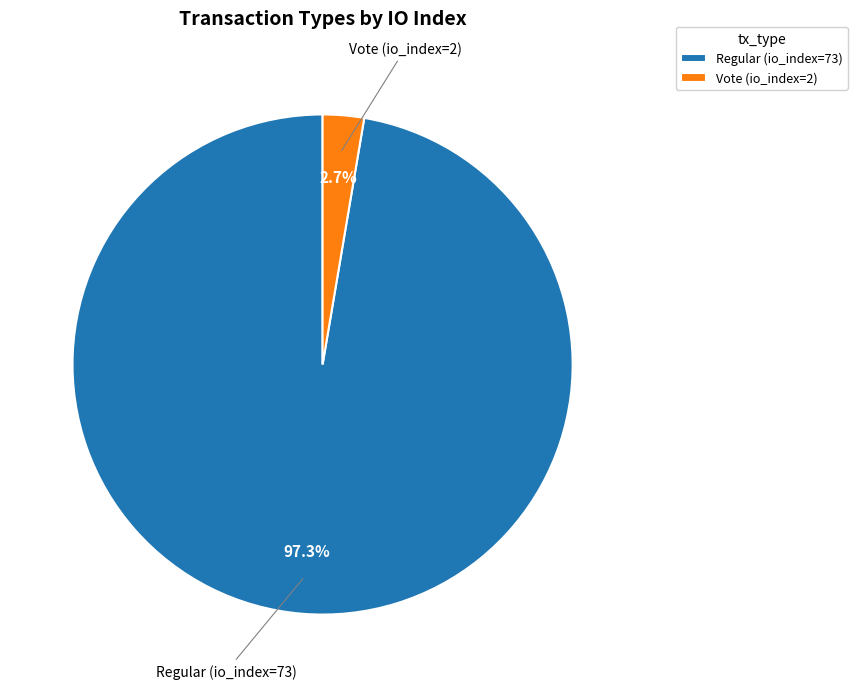

To the nearest percent, what is the difference between the largest and smallest slice percentages?

95%